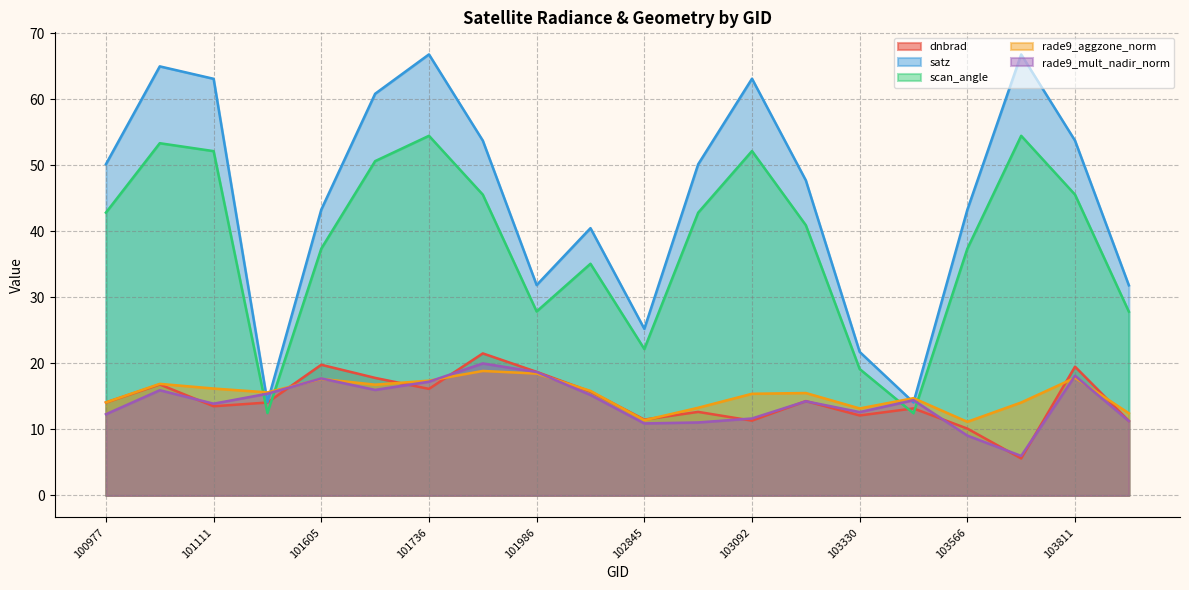

At which category does satz reach its first local valley?

101482